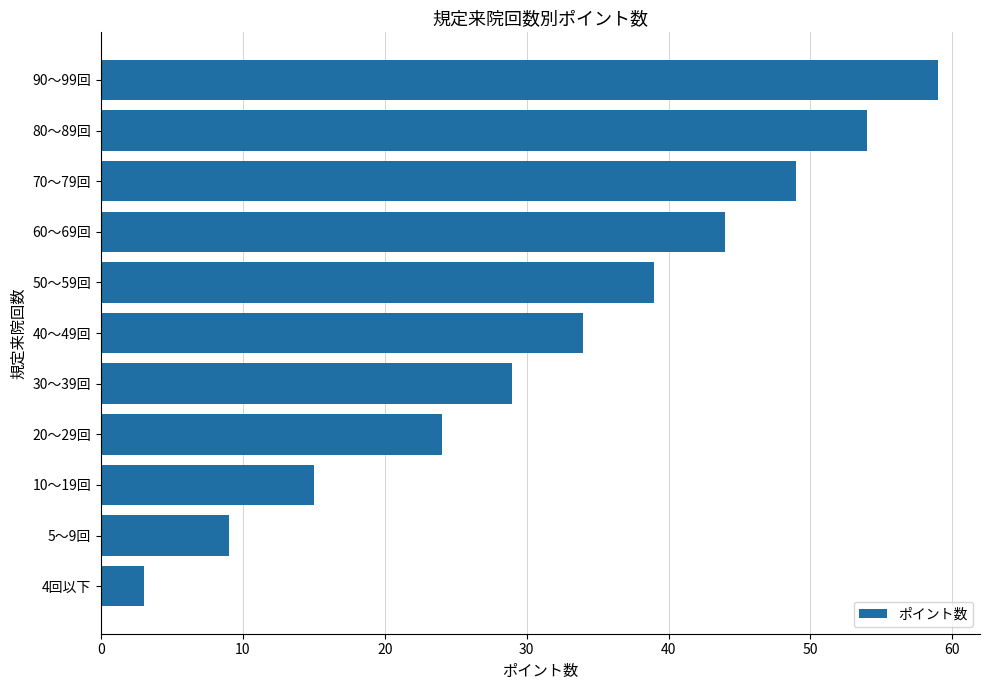

At which label is the value closest to 31?

30～39回